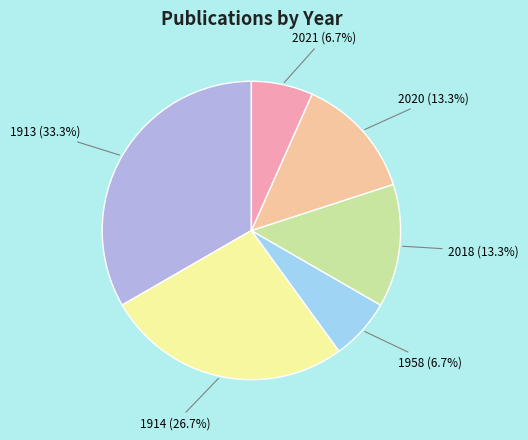

To the nearest percent, what is the difference between the largest and smallest slice percentages?

27%